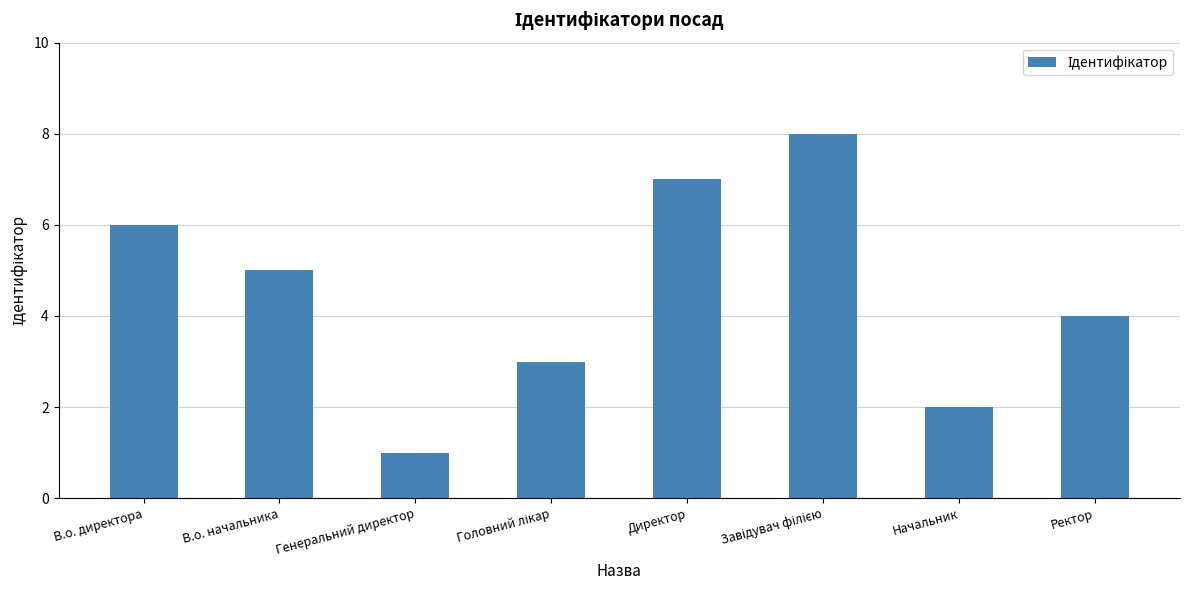

What is the label of the 2nd bar from the left?

В.о. начальника